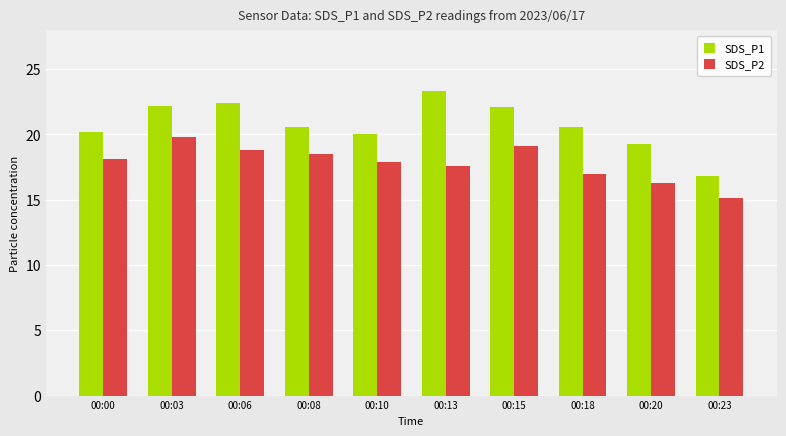

How many data points does each series have?

10